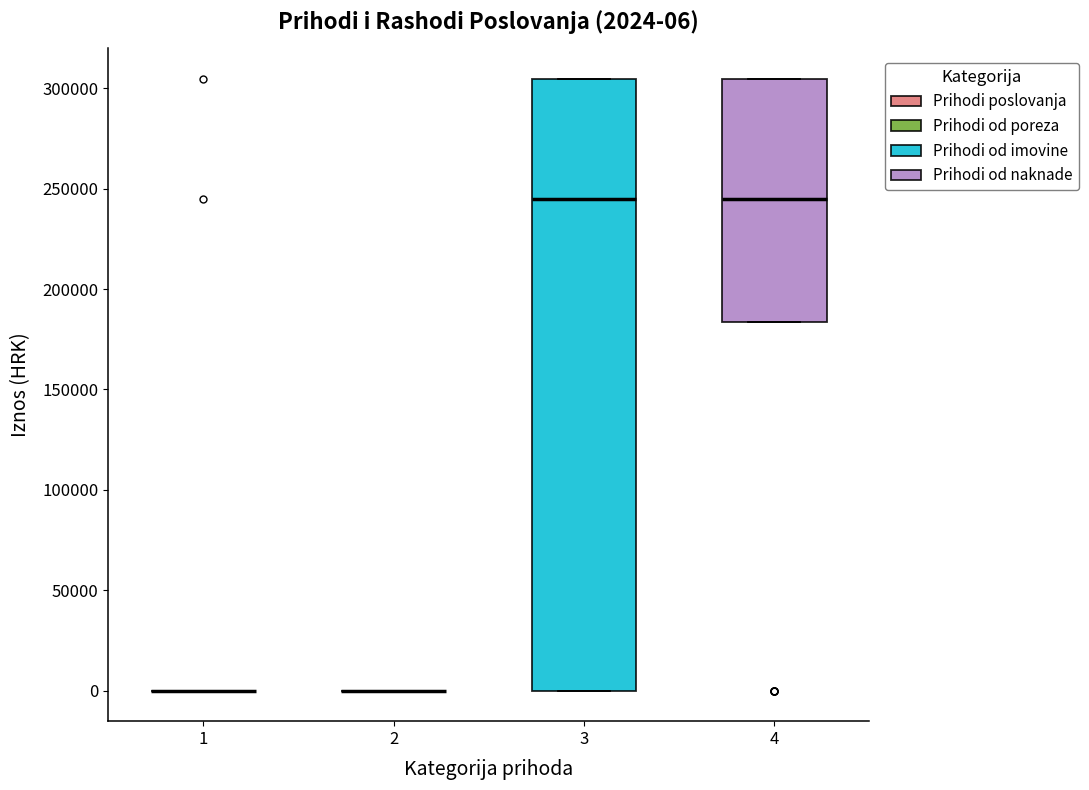

Comparing the boxes themselves (not the whiskers), which one is the tallest?

3